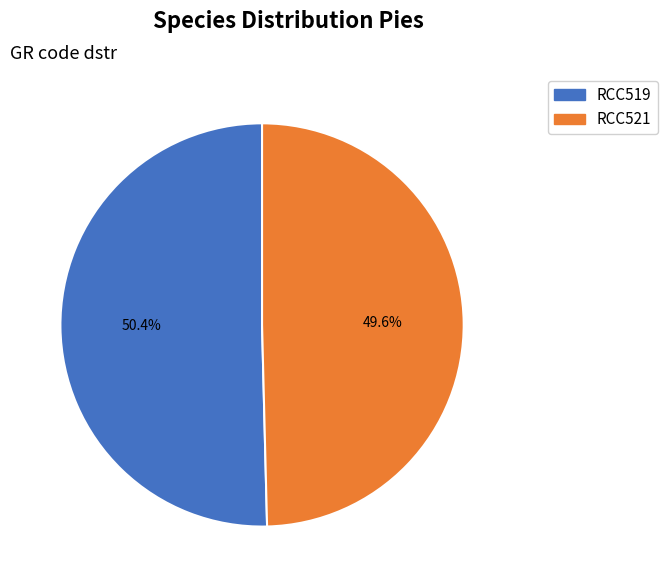

Which has a higher value, RCC521 or RCC519?

RCC519